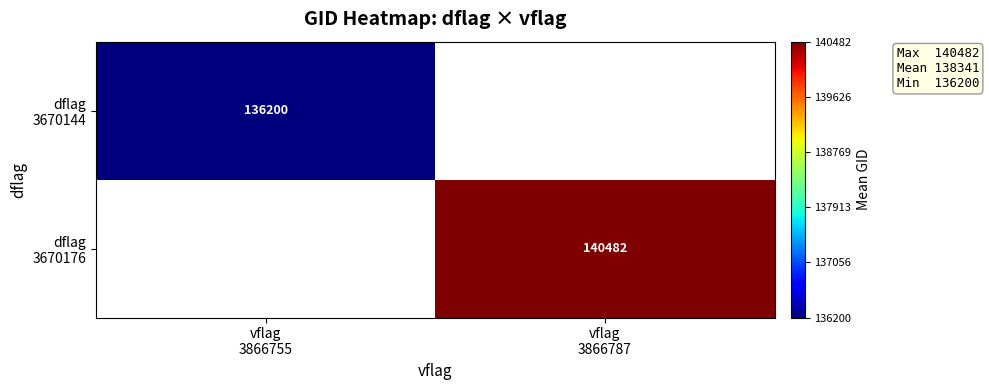

What is the smallest value displayed?

136200.0